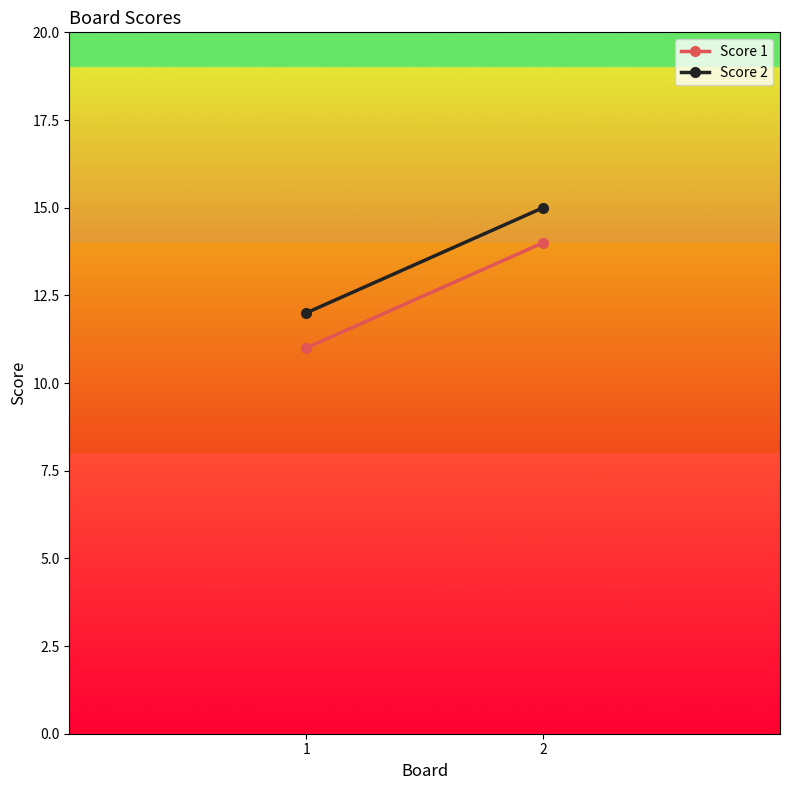

What is the difference between the highest and lowest values at 2?

1